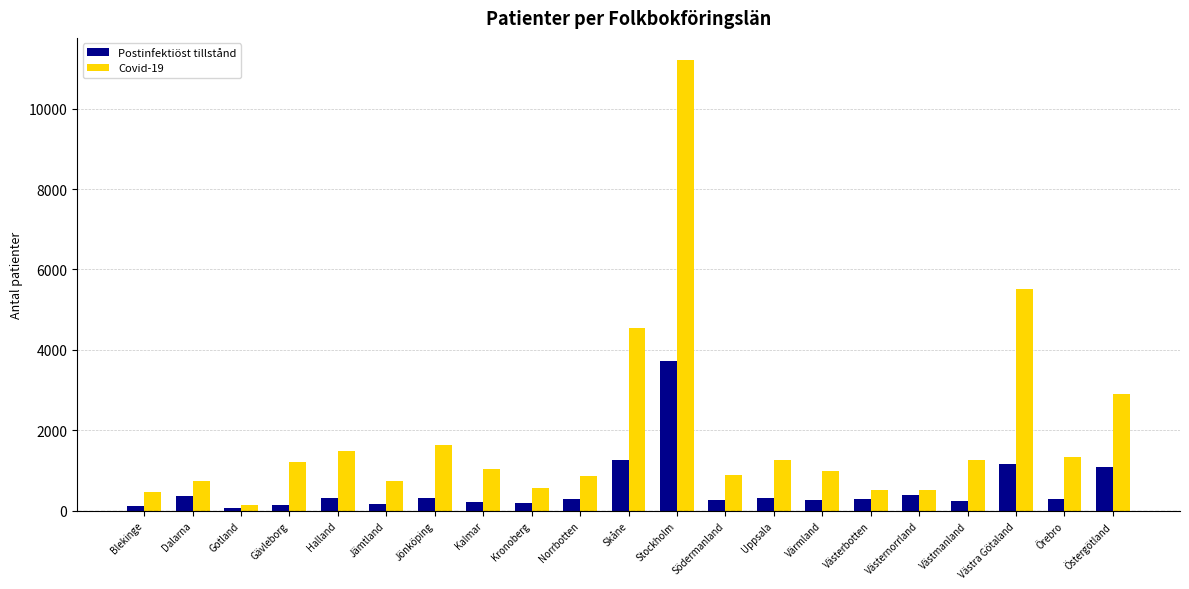

Which series has the largest total across all categories?

Covid-19